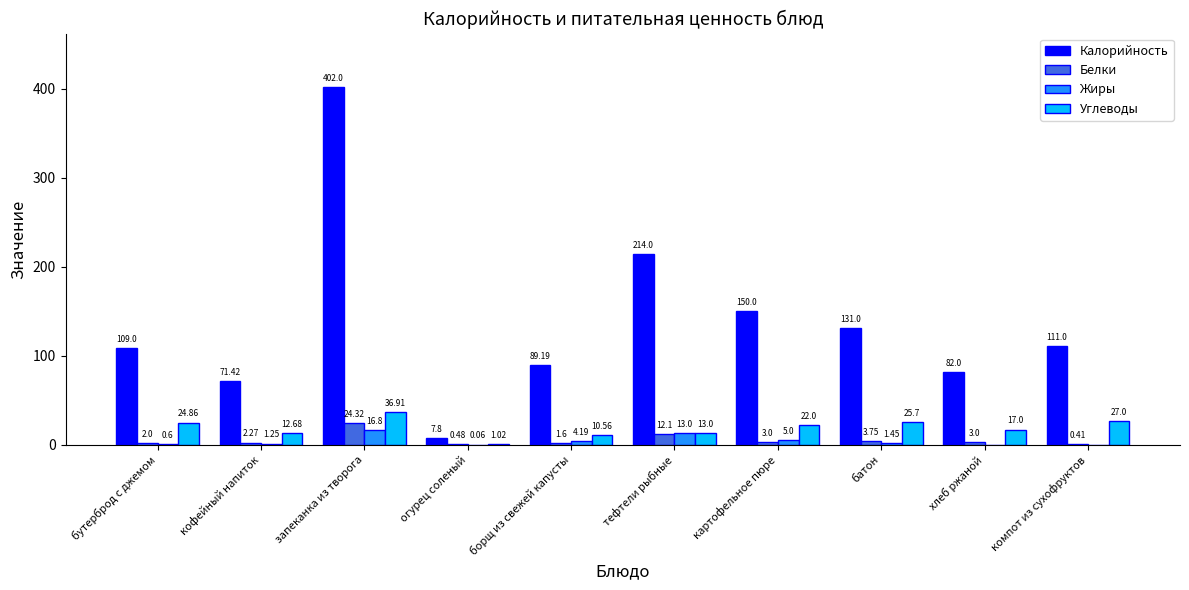

Is it true that Калорийность equals 233.5 at запеканка из творога?

False